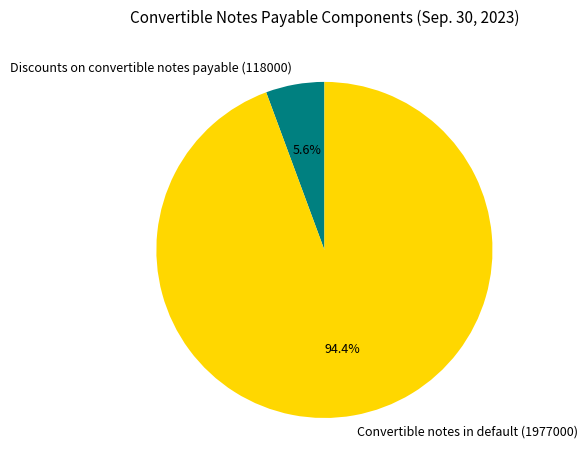

Is Discounts on convertible notes payable (118000) the majority of the pie?

No